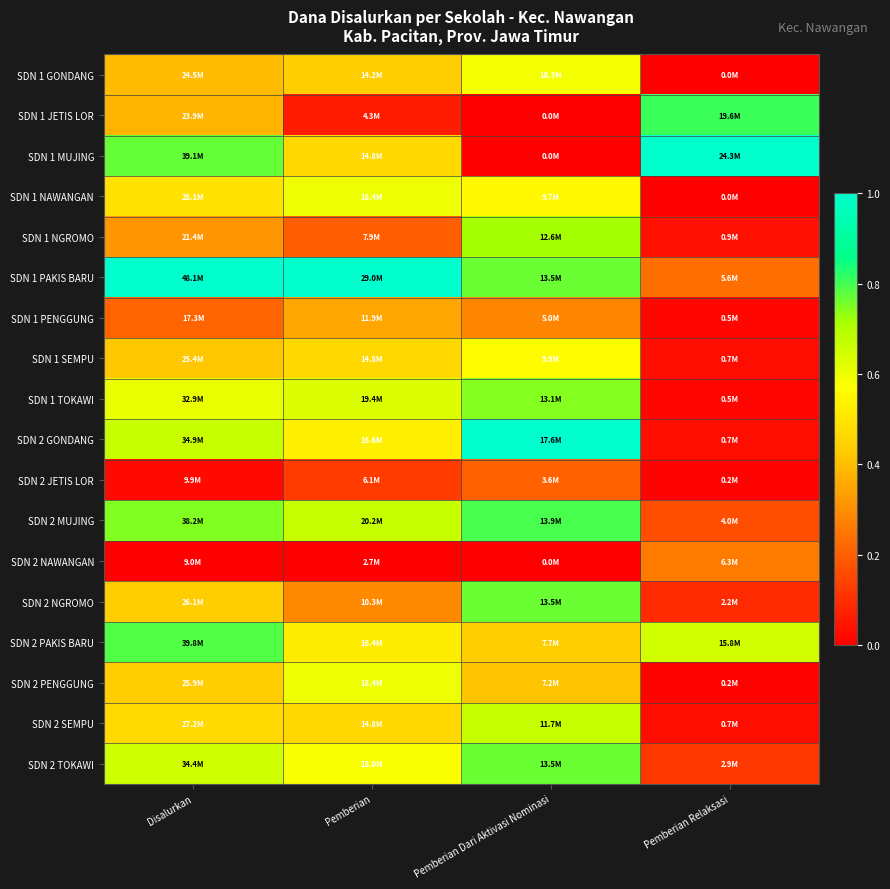

Between Pemberian and Pemberian Dari Aktivasi Nominasi, which is larger?

Pemberian Dari Aktivasi Nominasi